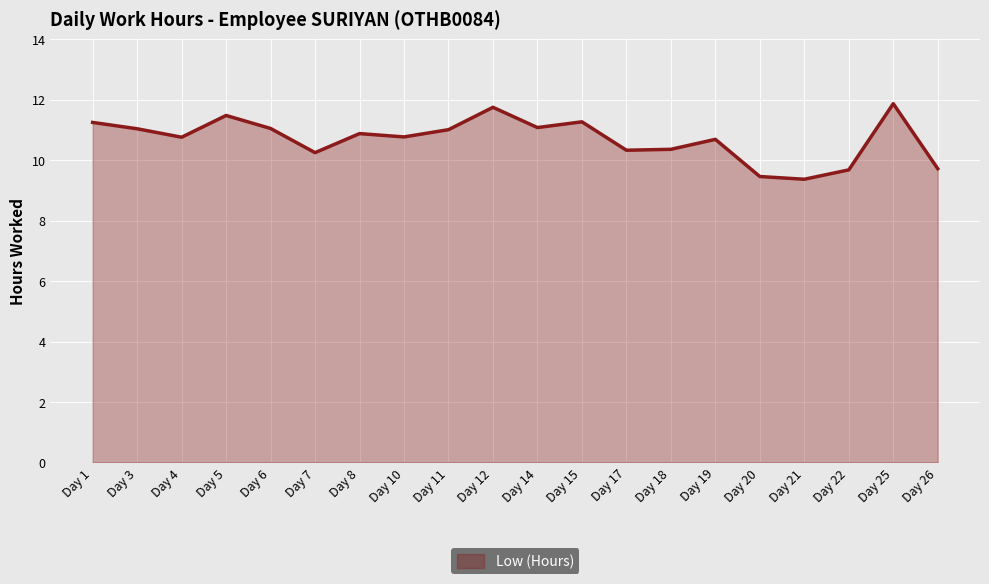

Which has a higher value, Day 18 or Day 20?

Day 18